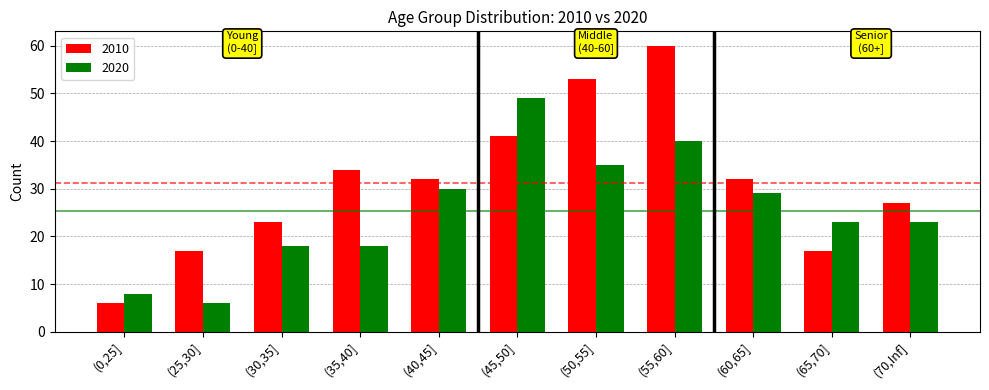

Is the value of 2020 at (55,60] greater than the value of 2010 at (65,70]?

Yes